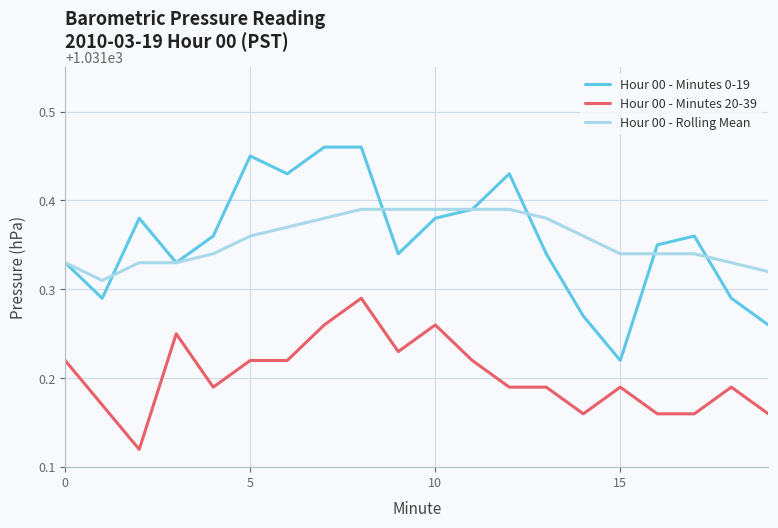

True or false: Hour 00 - Minutes 0-19 and Hour 00 - Minutes 20-39 intersect in this chart.

False